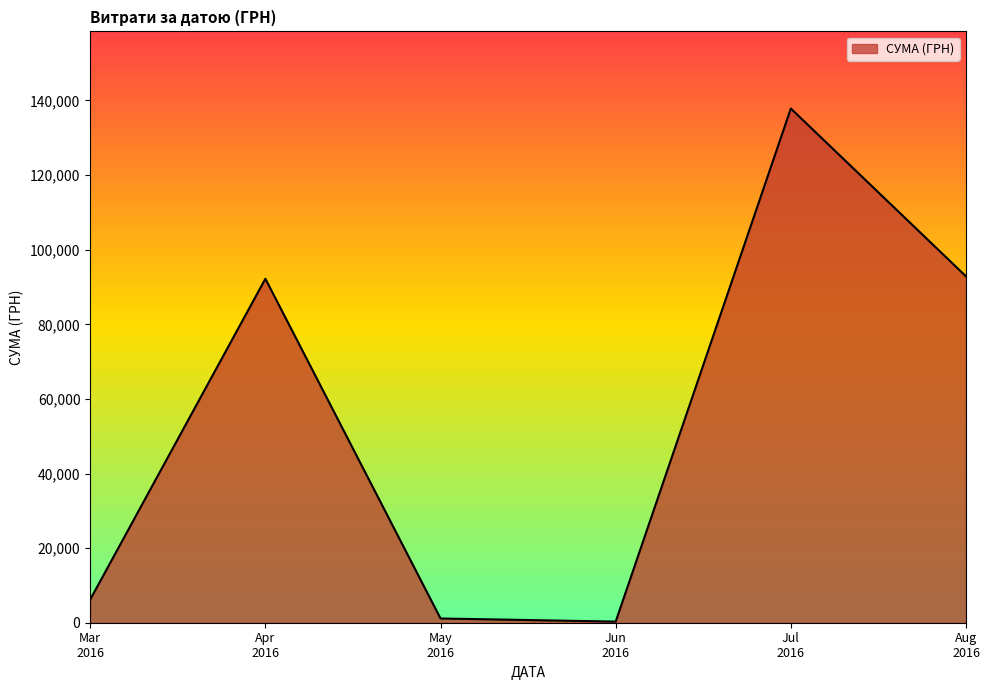

True or false: the data has more than 2 interior local peaks.

False